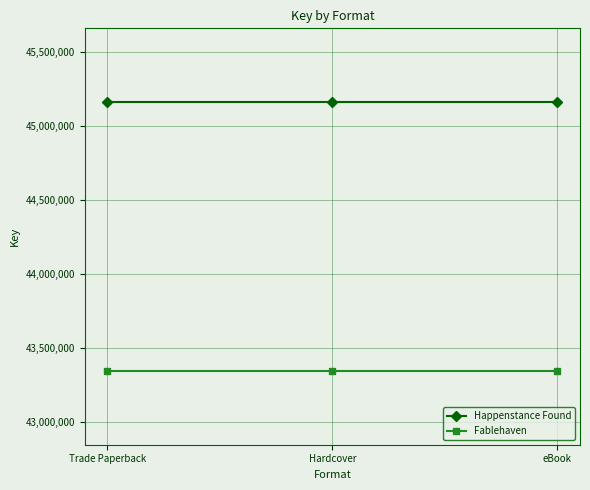

Read the Fablehaven value at eBook.

43344642